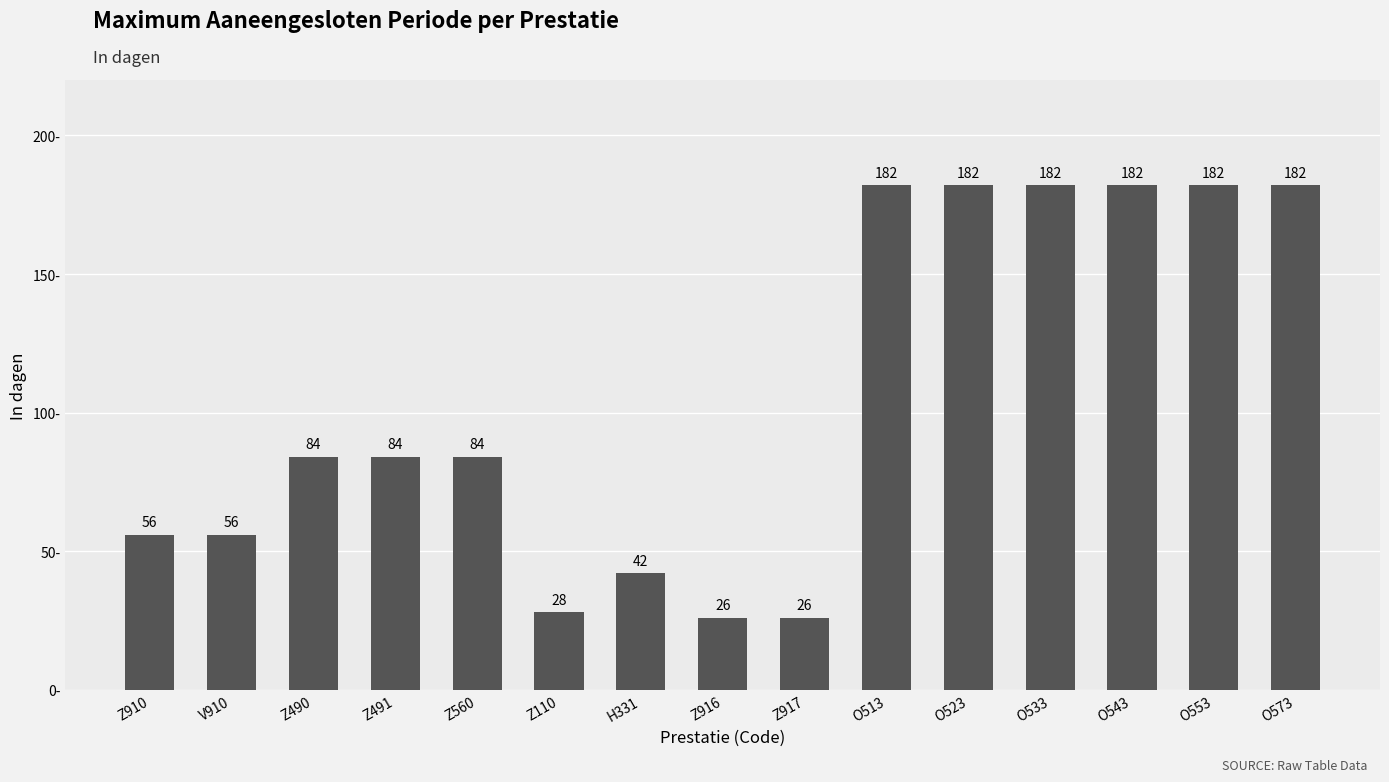

What is the smallest value displayed?

26